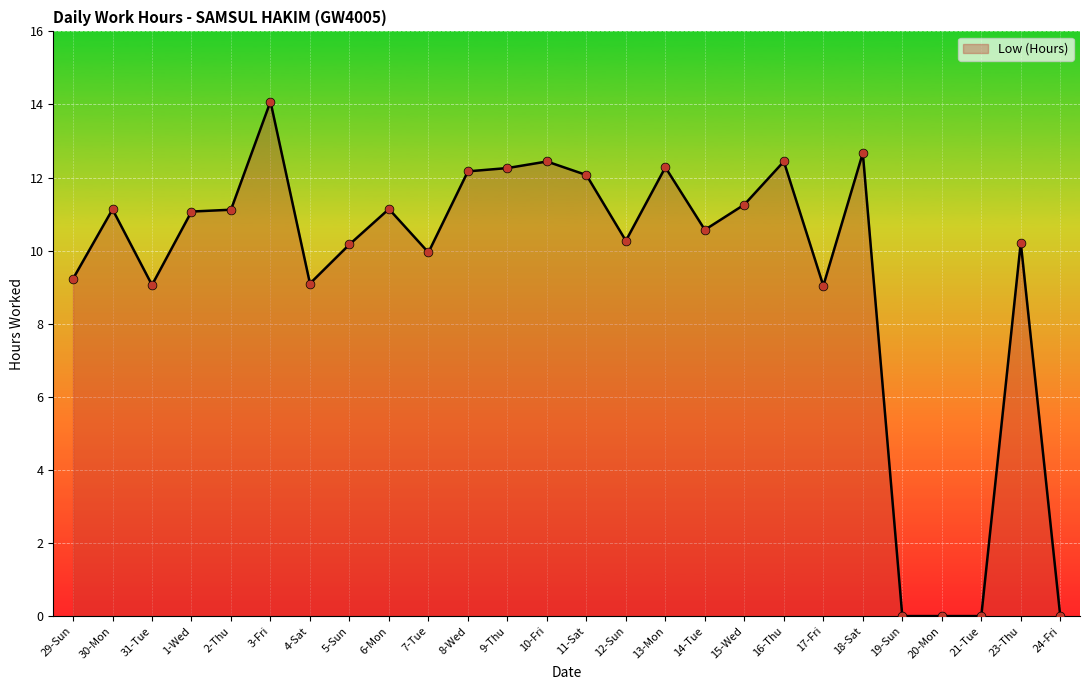

What is the change in value from 1-Wed to 8-Wed?

+1.1